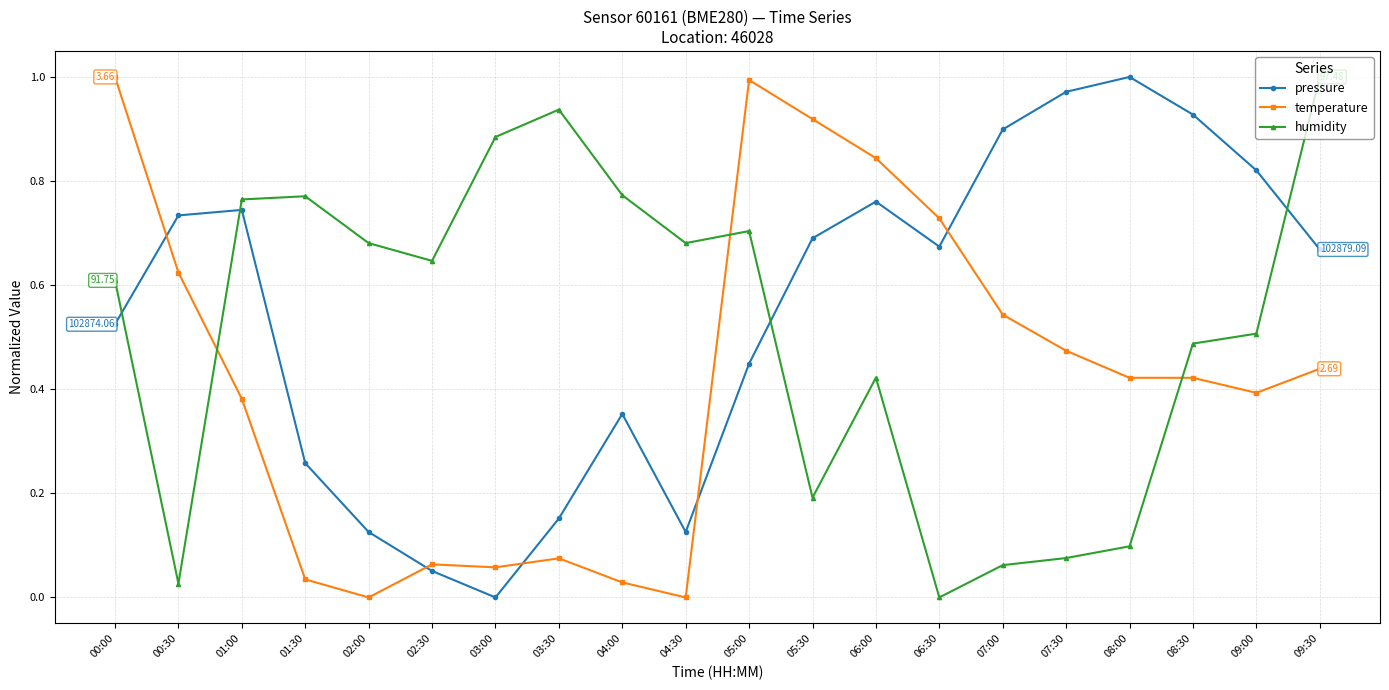

Count the number of categories in the chart.

20